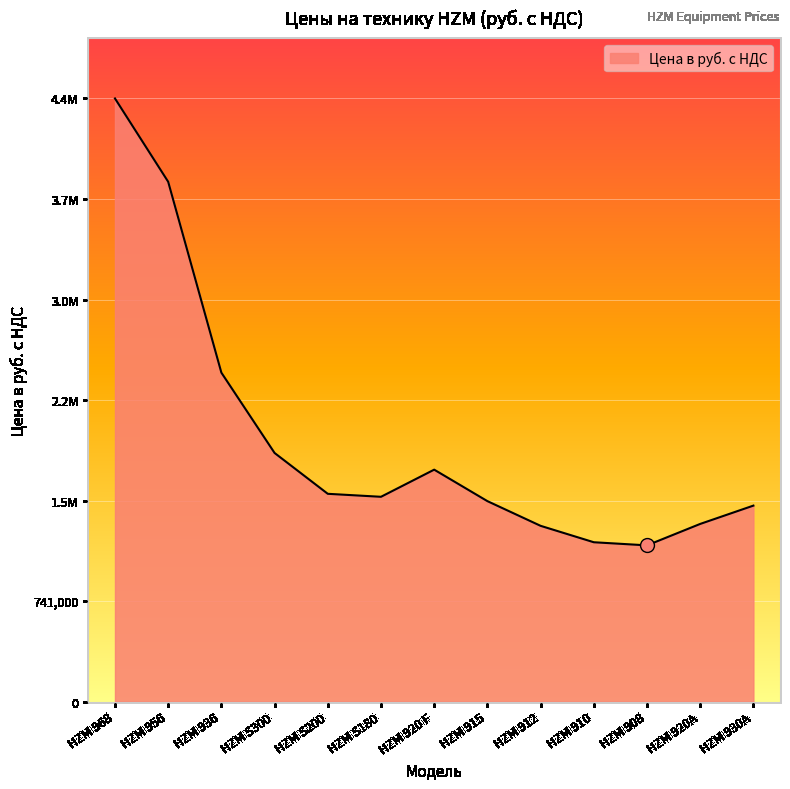

What is the label of the 2nd point from the left?

HZM 956